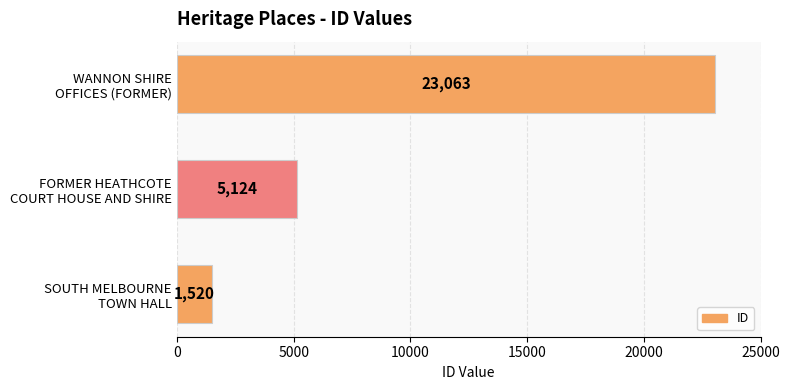

Reading bottom to top, list all the values displayed in this chart.

1520	5124	23063